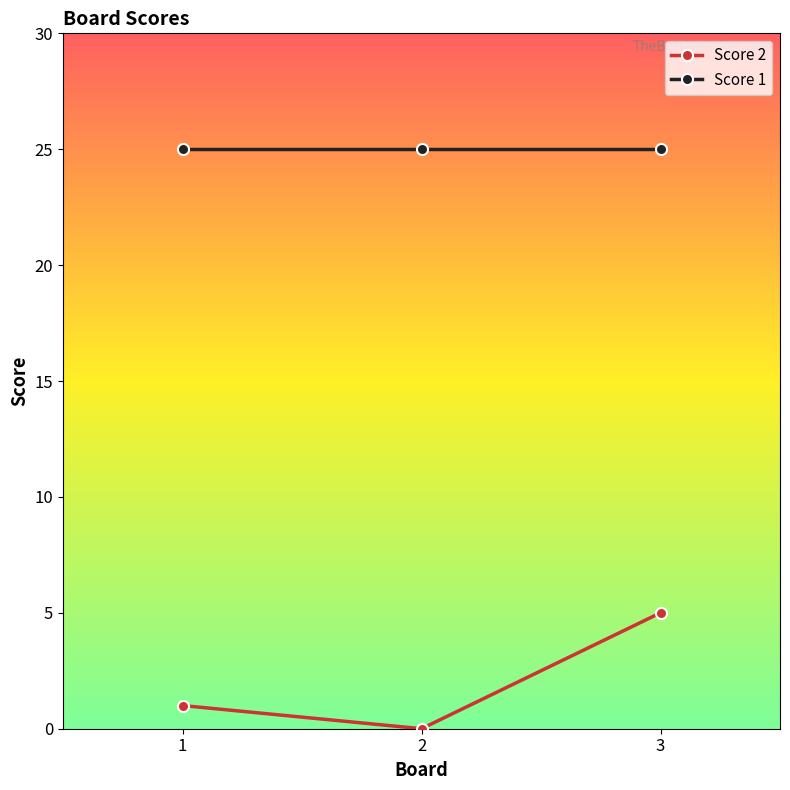

What is the total value across all series at 2?

25